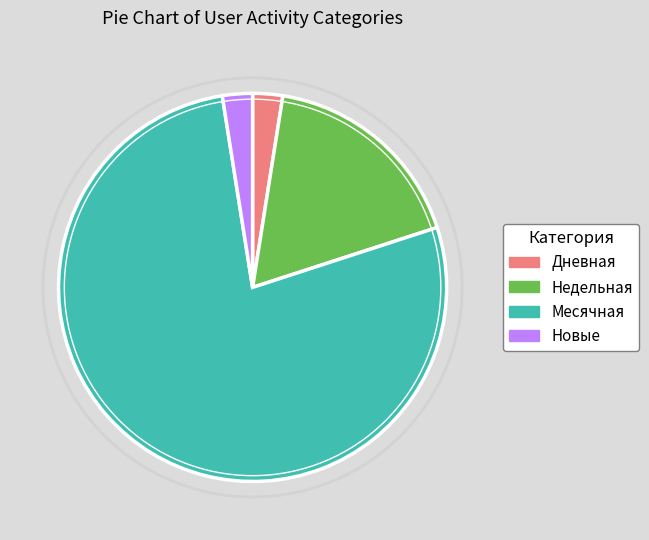

Is there a majority slice in this chart?

Yes